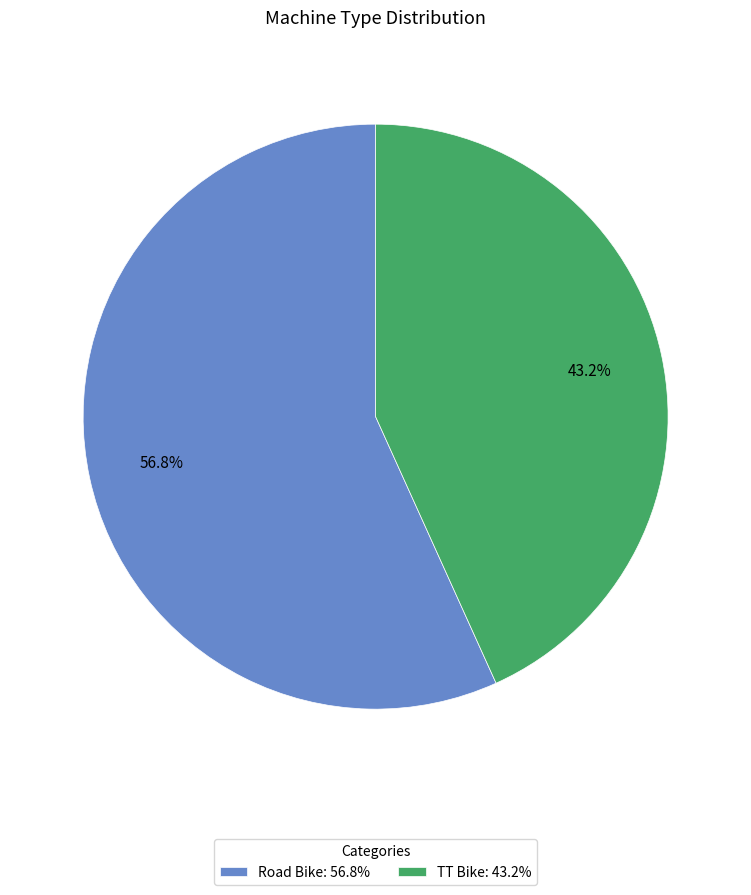

Between Road Bike and TT Bike, which is larger?

Road Bike